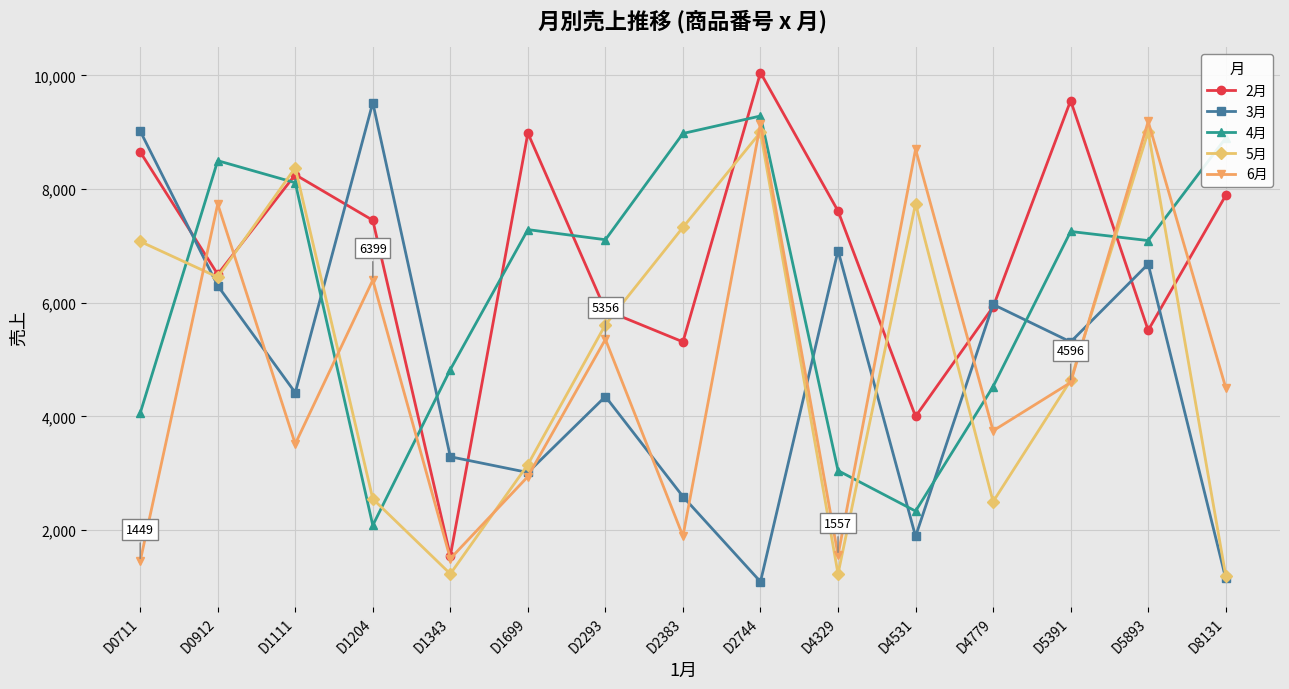

Which series has the largest total across all categories?

2月